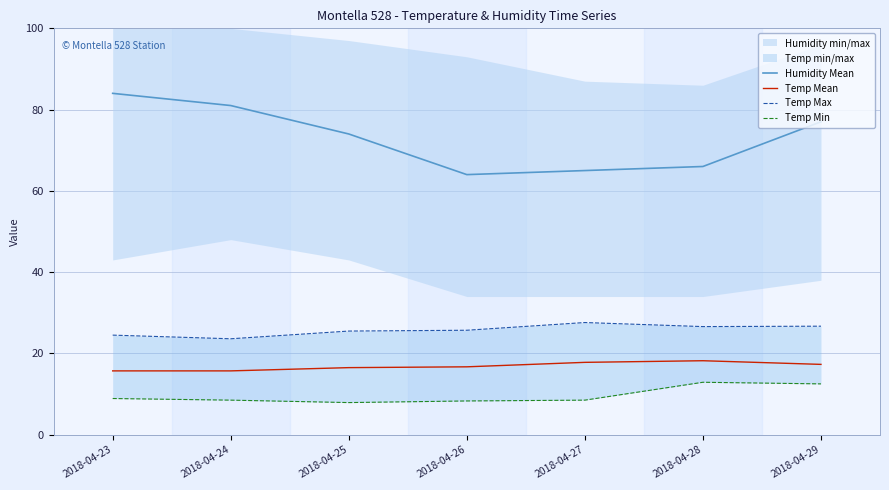

What is the maximum value shown in the chart?

84.0